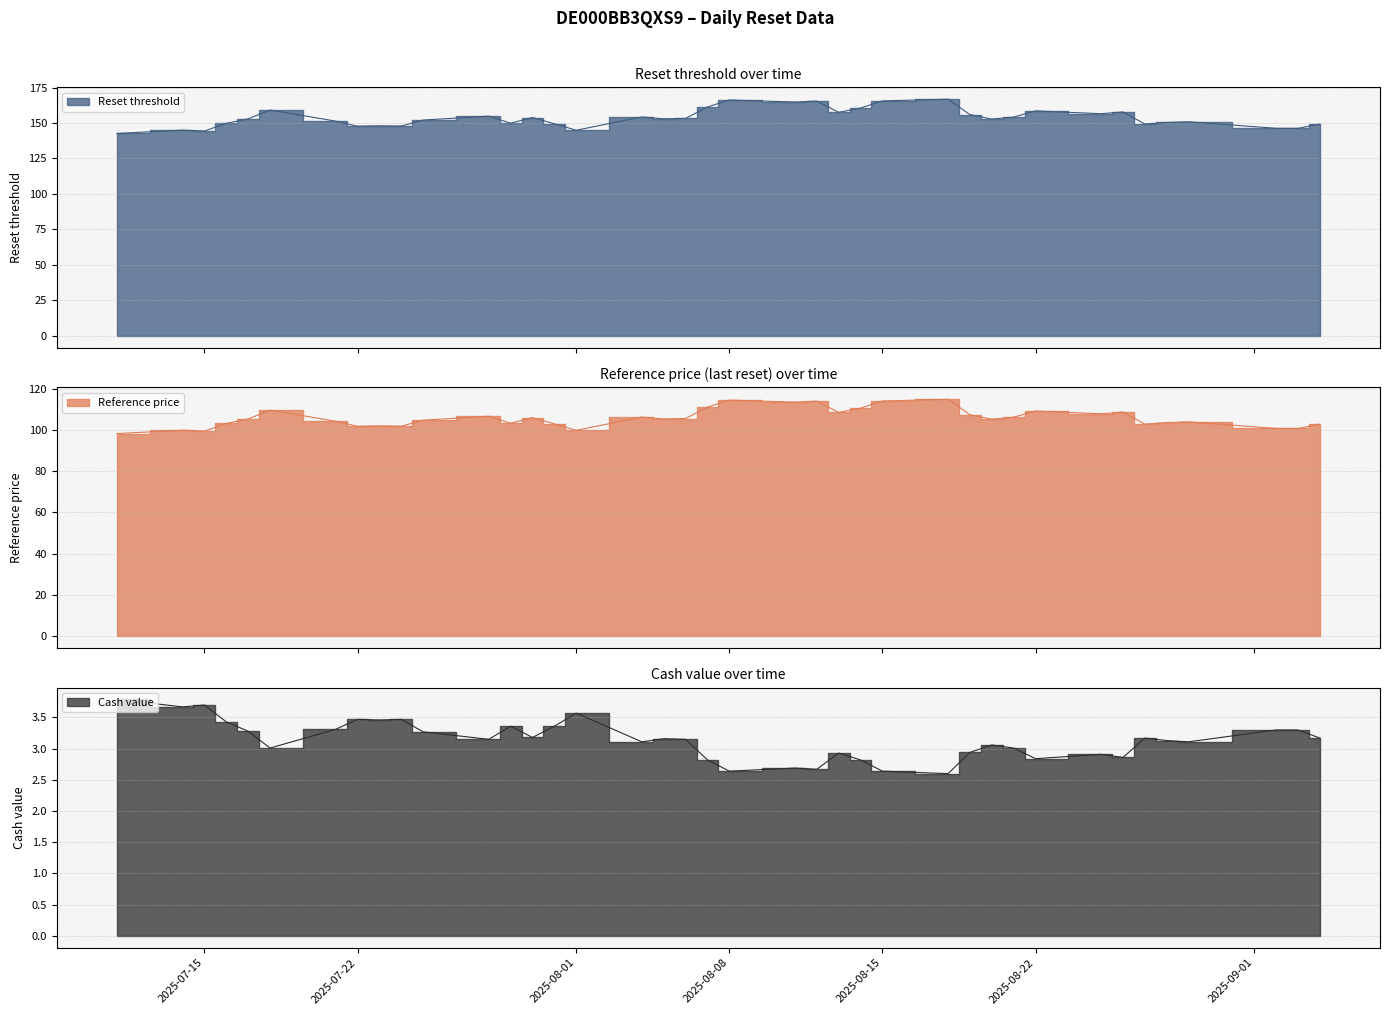

How many values in the Reference price series are below 105?

18